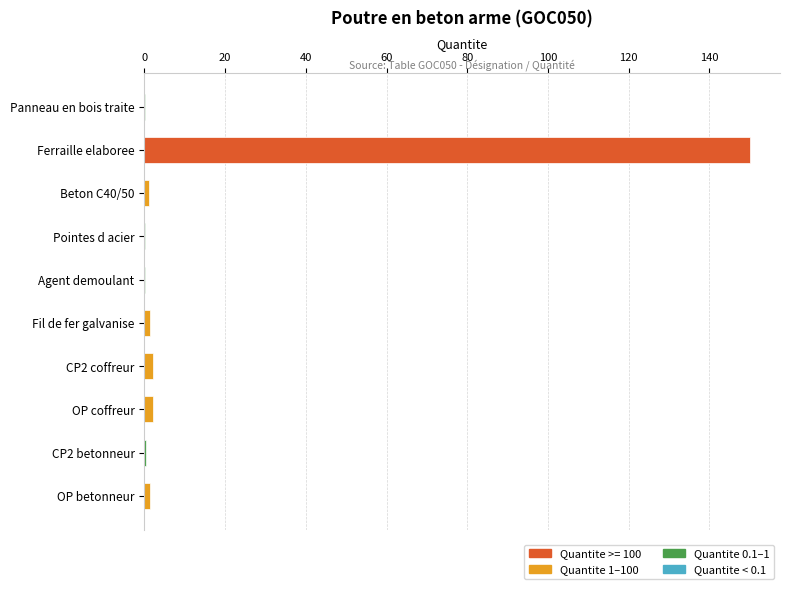

The value at Ferraille elaboree is 150.0. True or false?

True